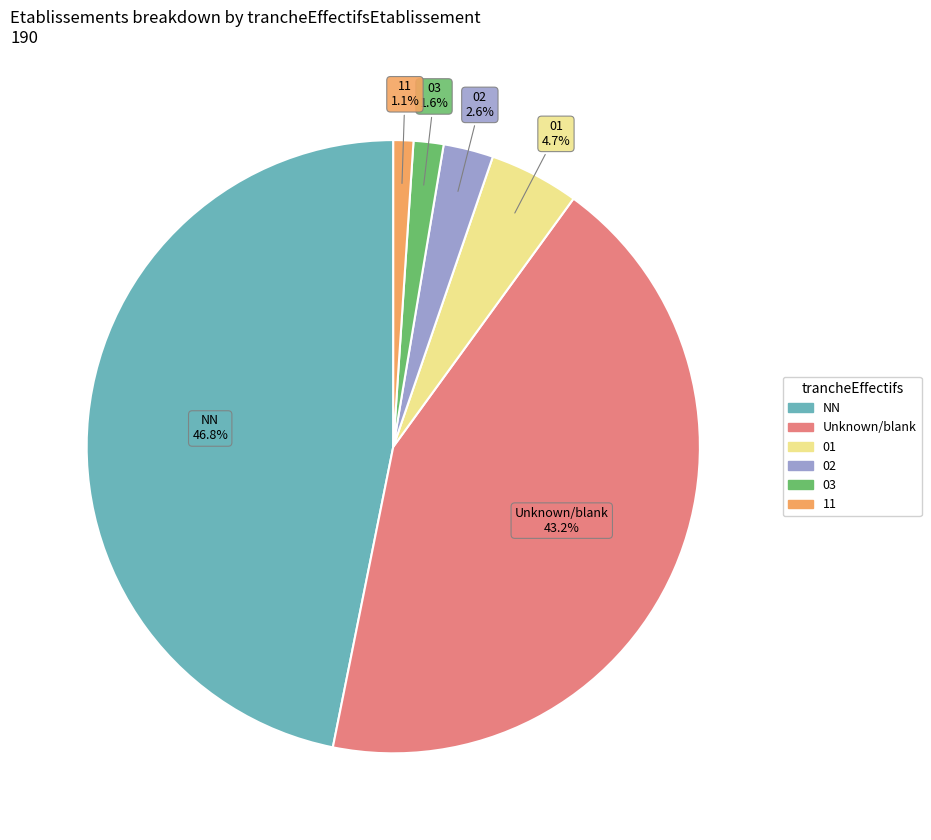

Is there any slice that represents more than half of the pie?

No